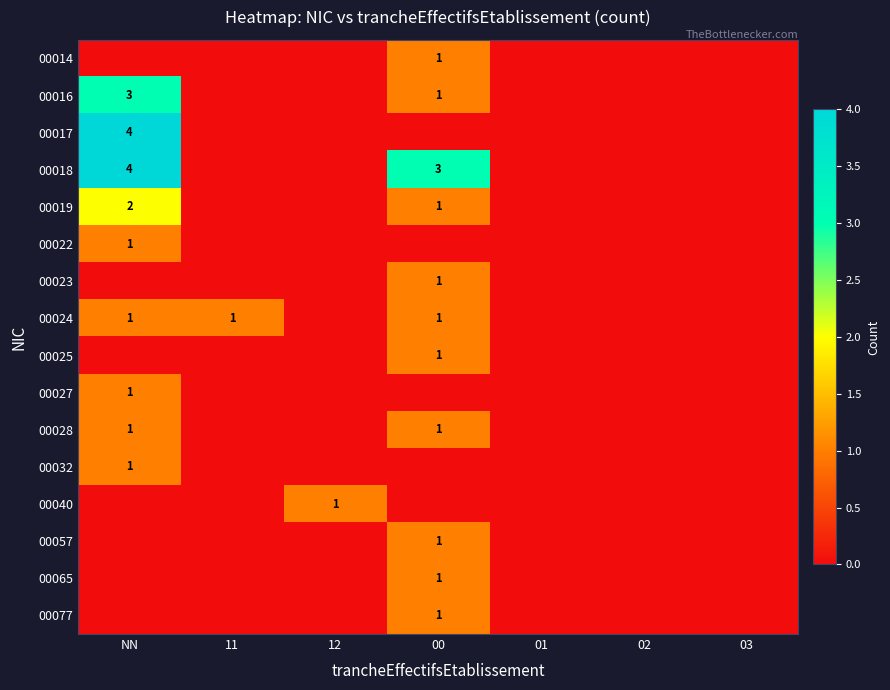

The 00065 series shows 2 at 00. True or false?

False